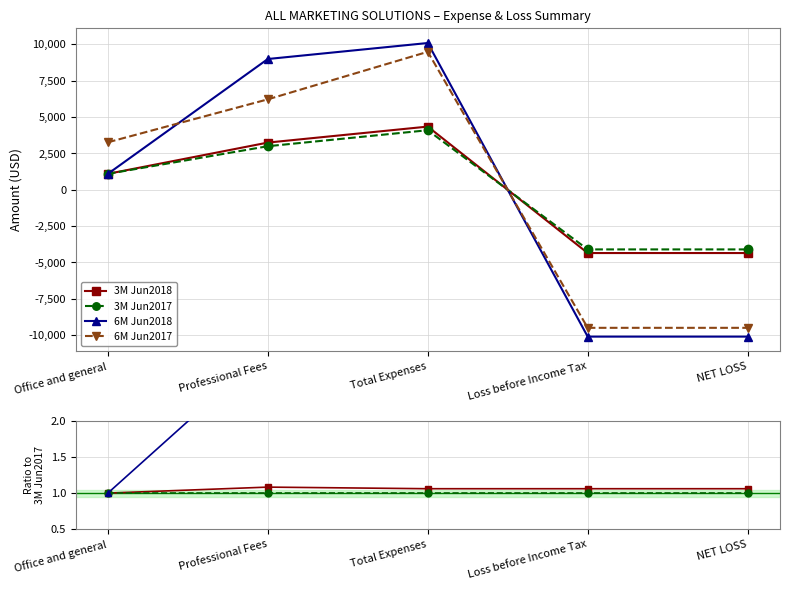

What is the label of the 3rd point from the right?

Total Expenses